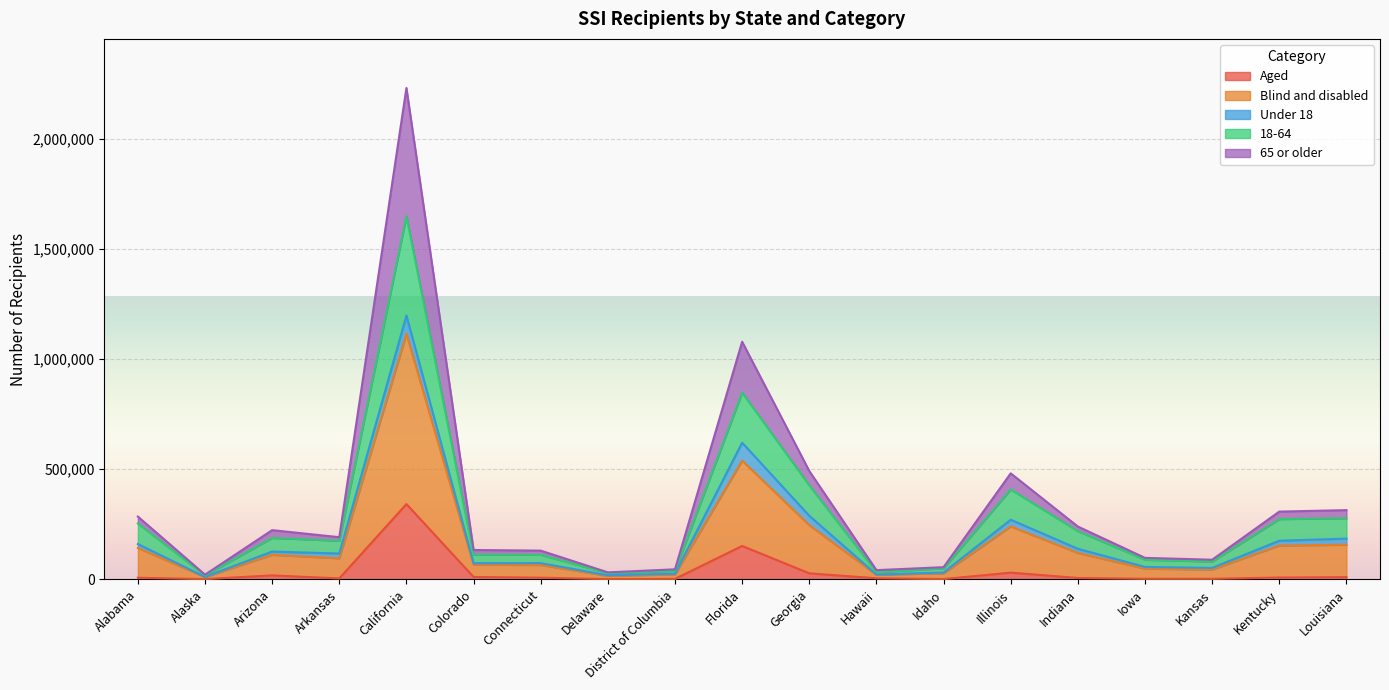

At which category is the sum across all series the highest?

California